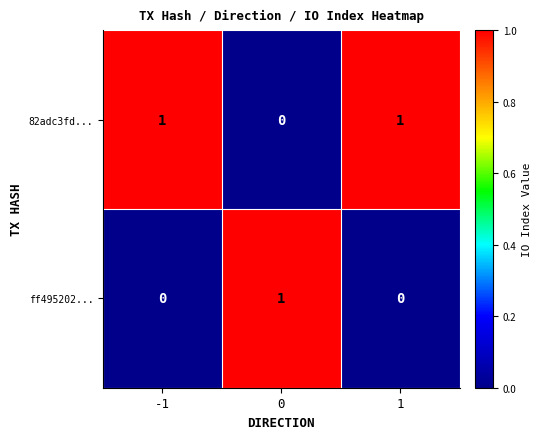

How many series are shown in this chart?

2